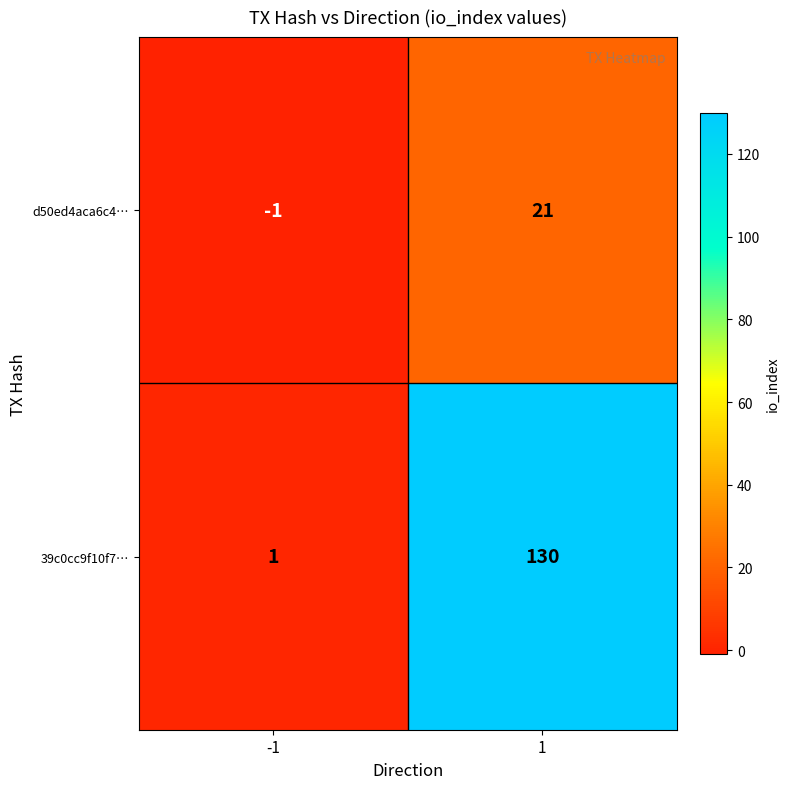

Is it true that d50ed4aca6c4… equals 36 at 1?

False